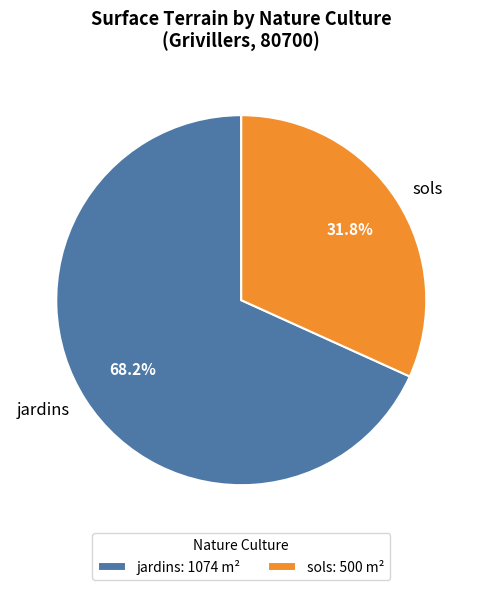

Is jardins the majority of the pie?

Yes